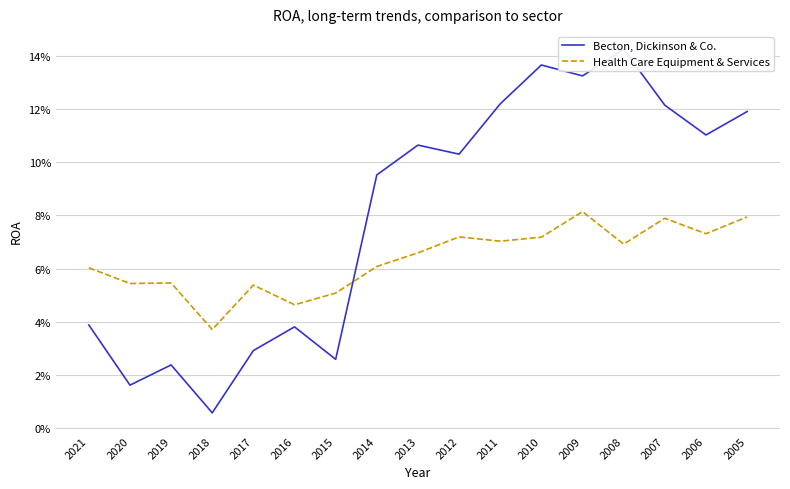

Which label corresponds to the smallest value in the chart?

2018